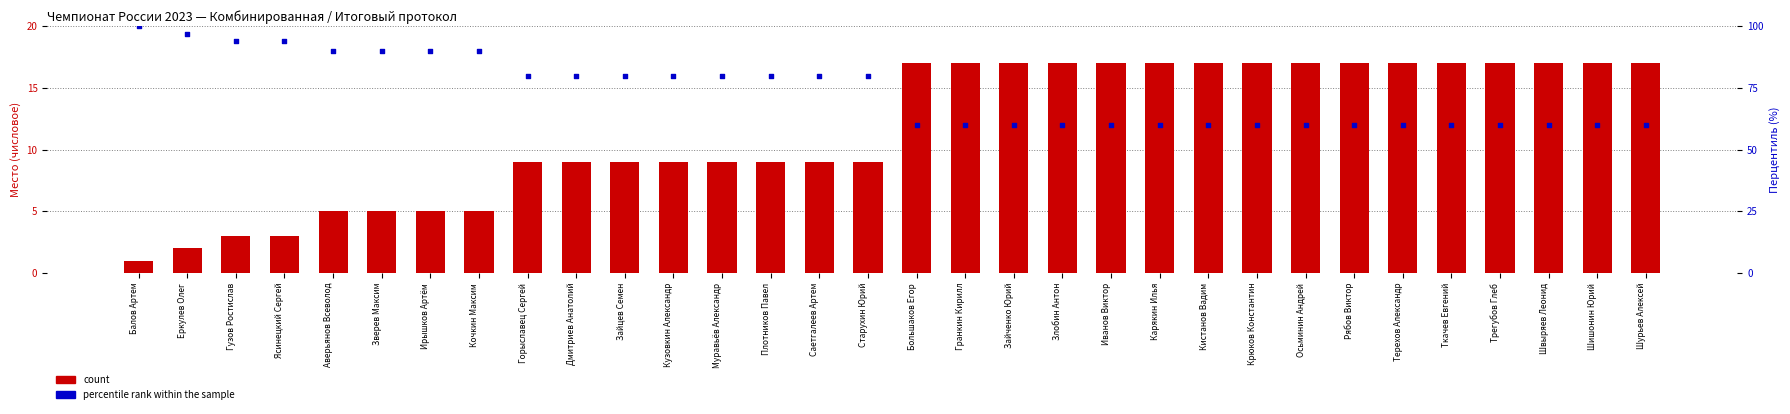

At which category is the sum across all series the highest?

Балов Артем